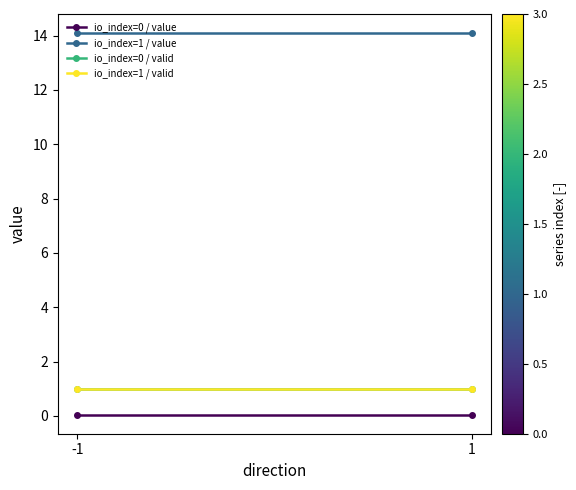

Reading right to left, transcribe all the data shown in this chart.

io_index=0 / value: 0.0	0.0
io_index=1 / value: 14.1	14.1
io_index=0 / valid: 1.0	1.0
io_index=1 / valid: 1.0	1.0